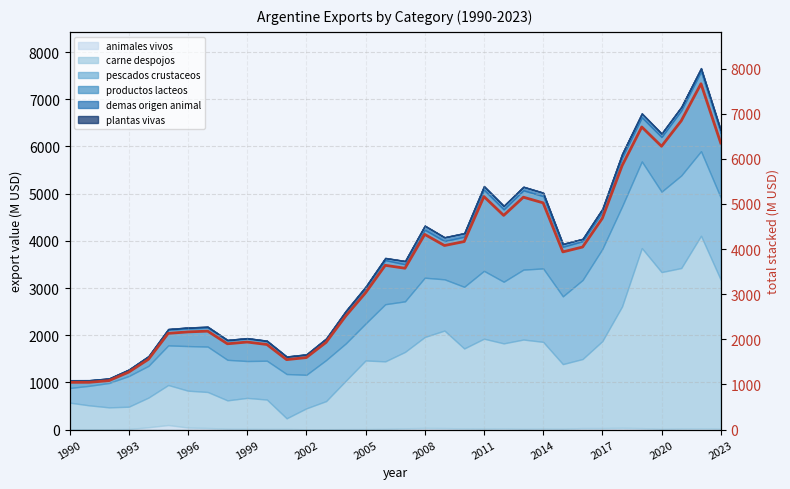

What is the difference between the maximum and minimum values?

6614.8